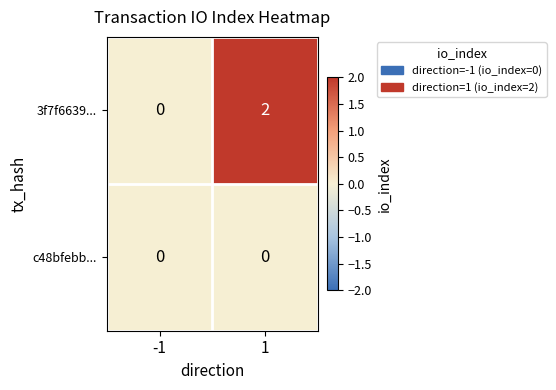

The 3f7f6639... series shows 1 at 1. True or false?

False